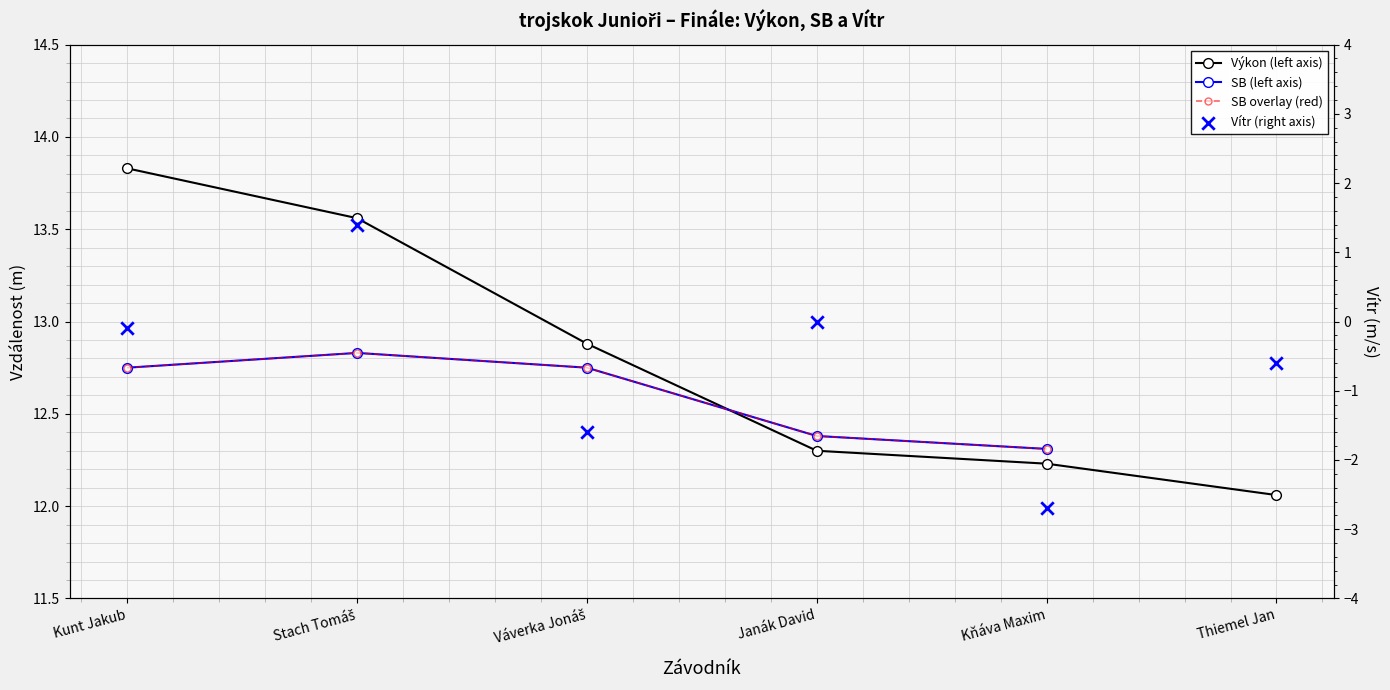

What is the total value across all series at Stach Tomáš?

40.6